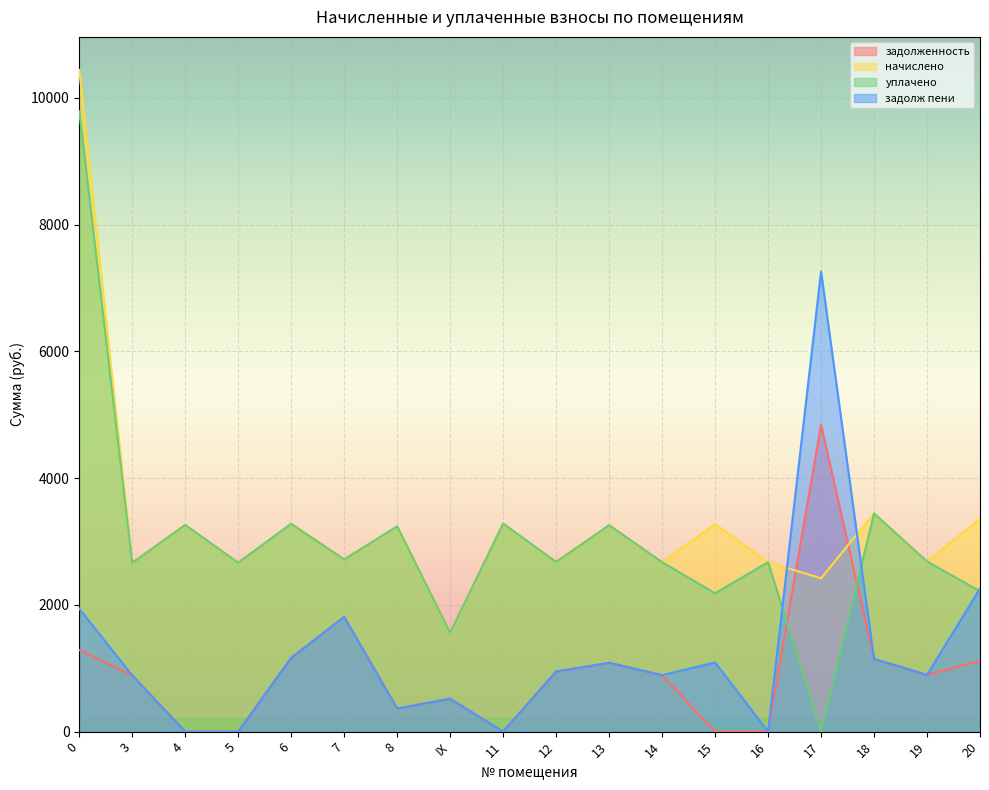

What position from the right is 0?

18